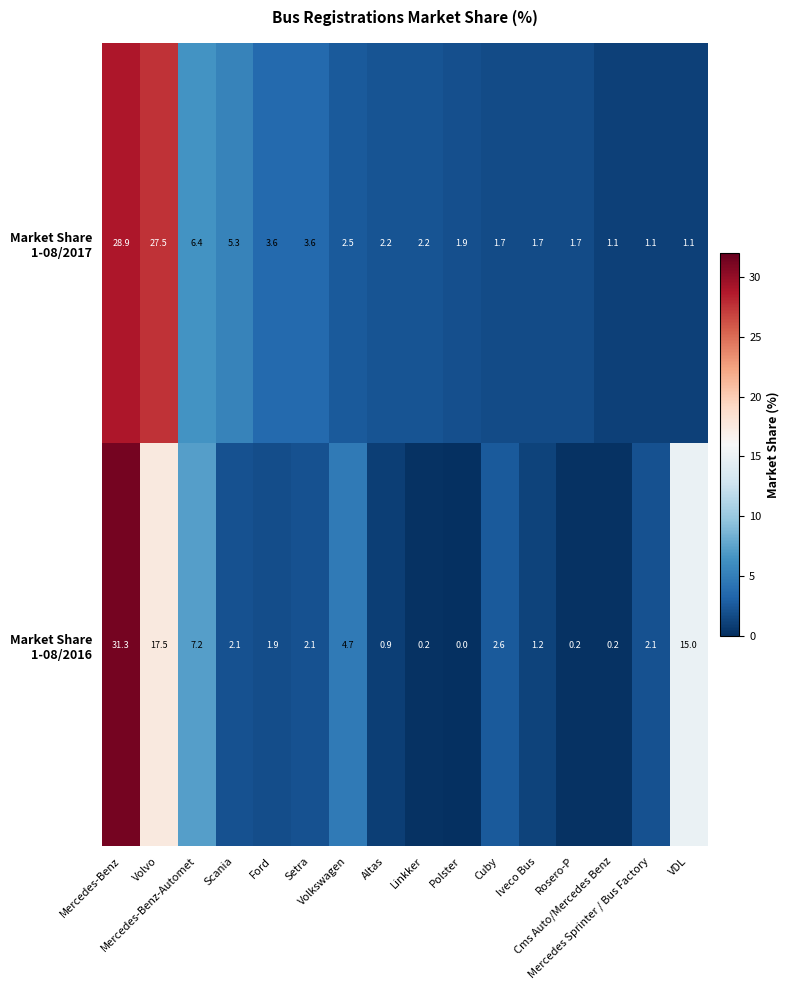

At how many categories does at least one series exceed 3?

8